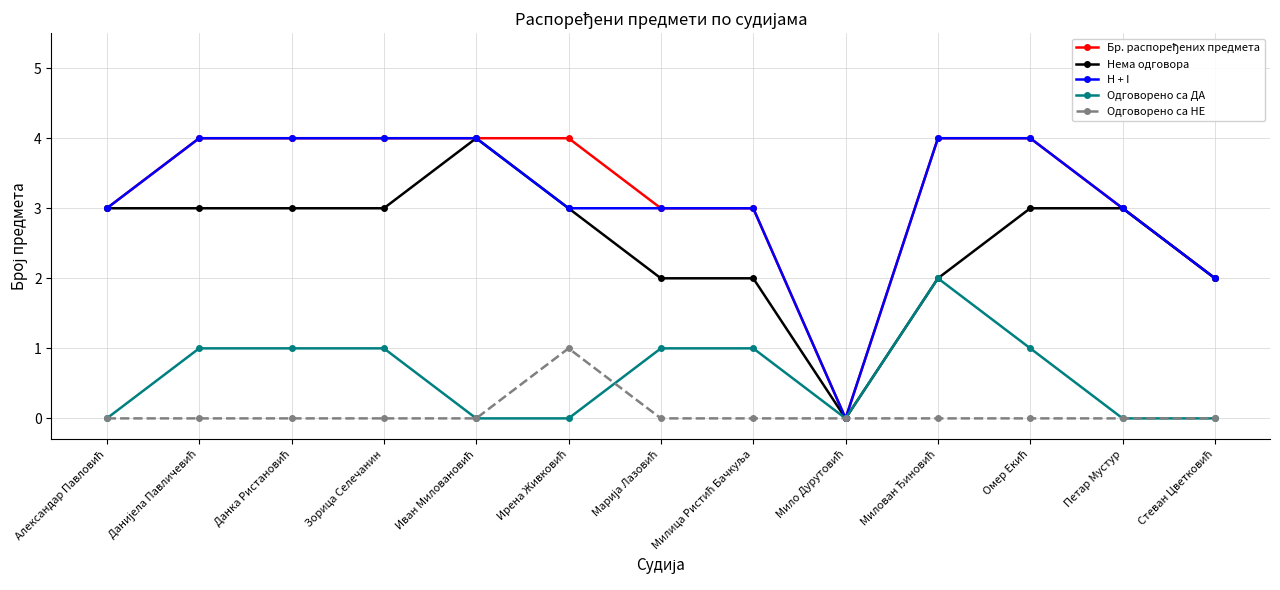

What is the greatest value displayed?

4